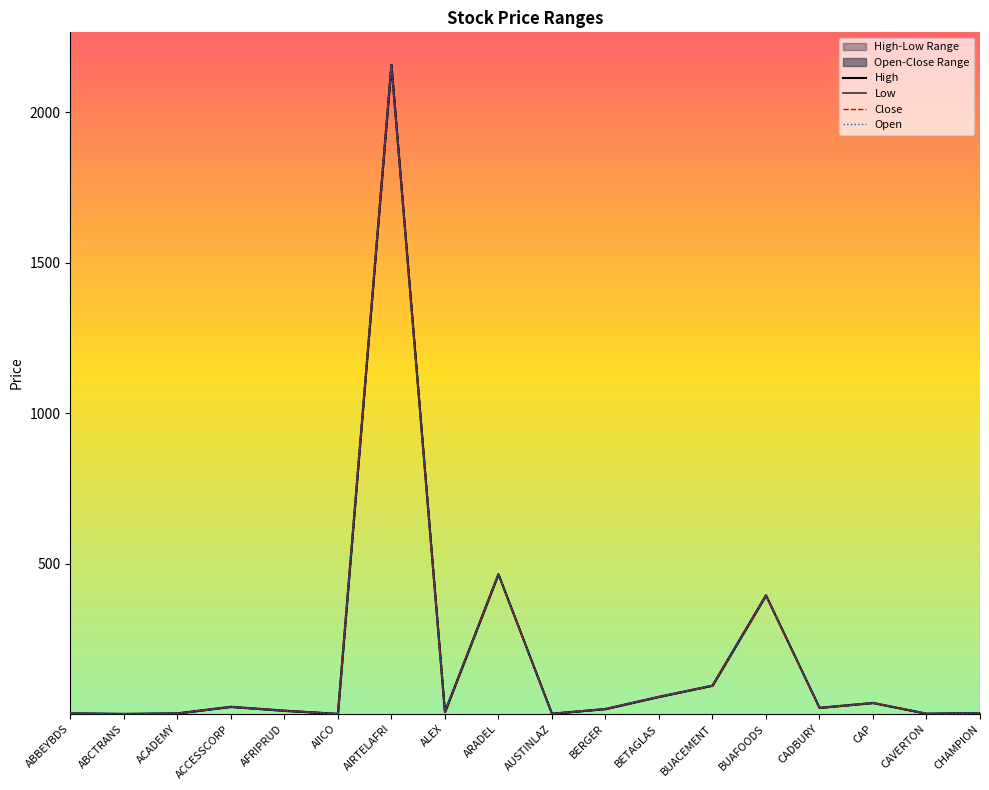

True or false: High and Close intersect in this chart.

False